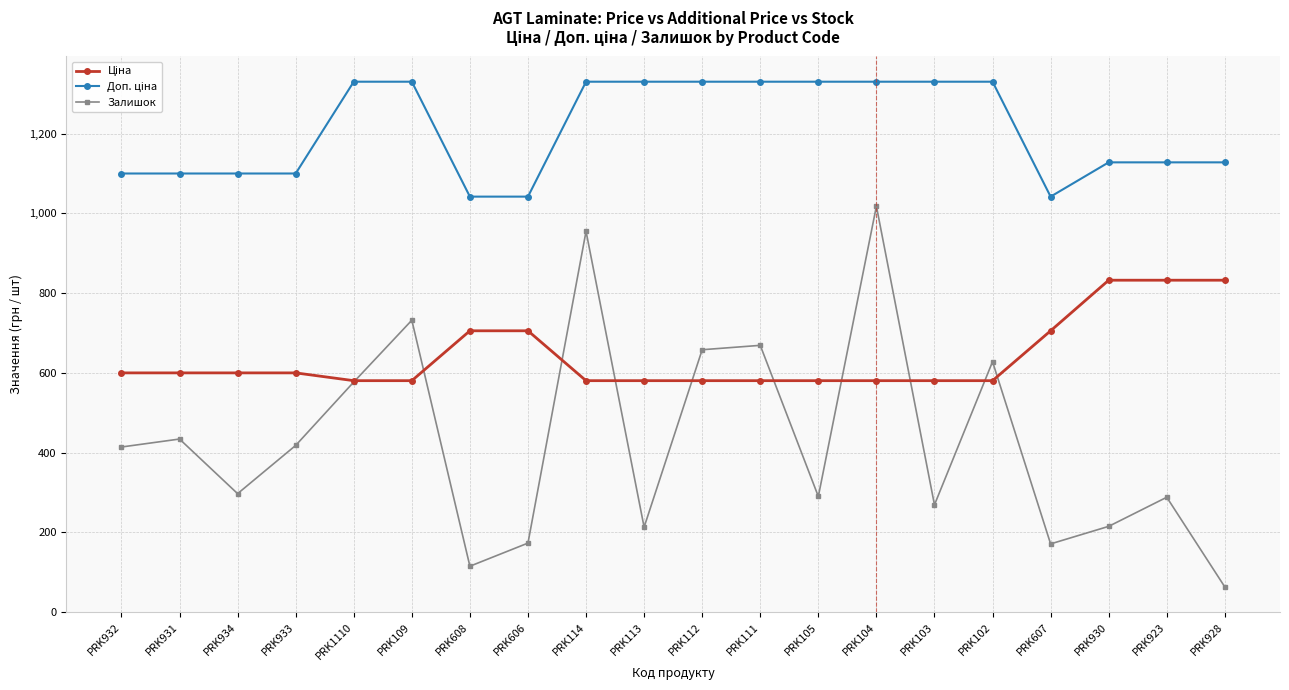

Where is Залишок nearest to the value 540?

PRK1110